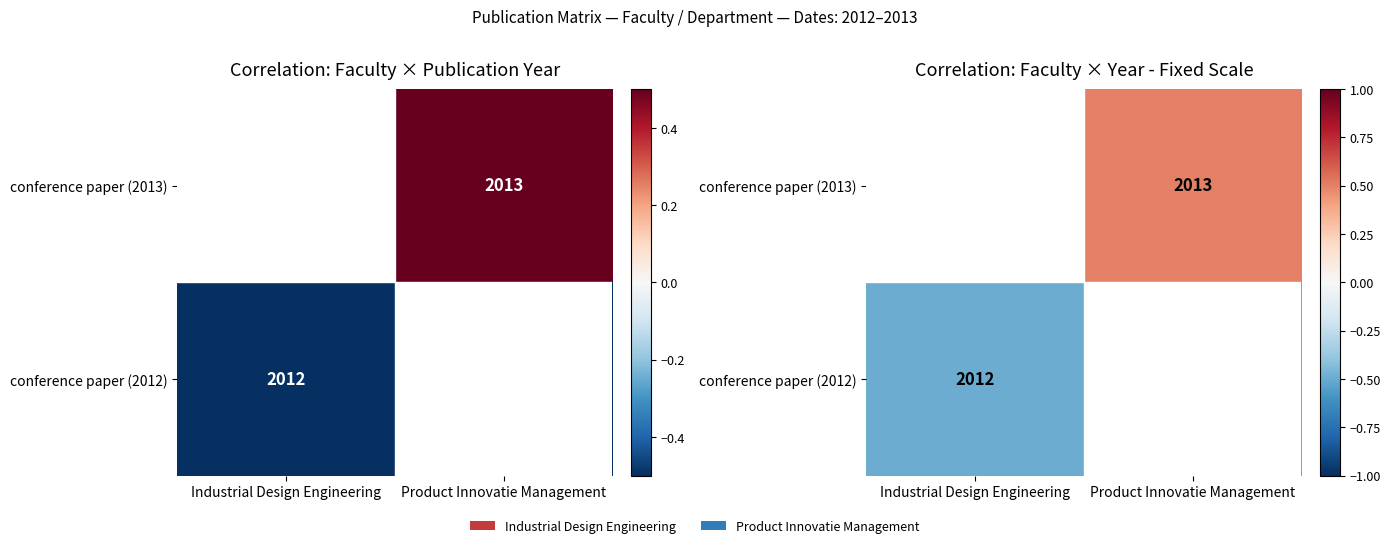

List the labels in order of conference paper (2013) value, largest first.

Industrial Design Engineering, Product Innovatie Management